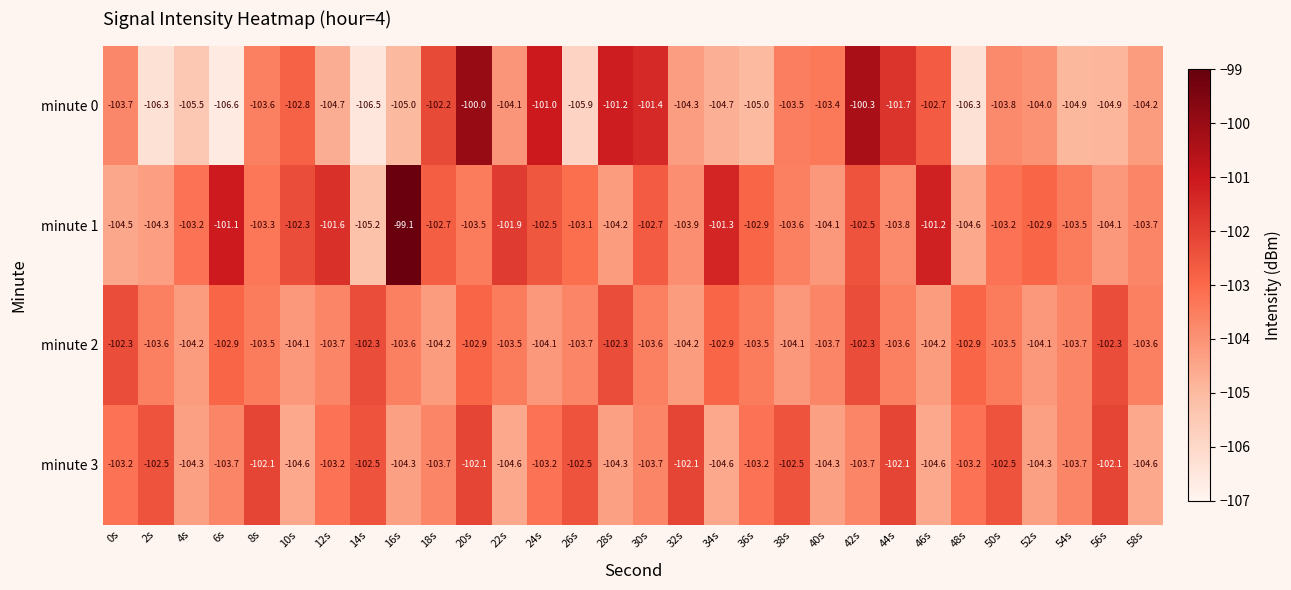

What value does the minute 1 series have at 44s?

-103.8